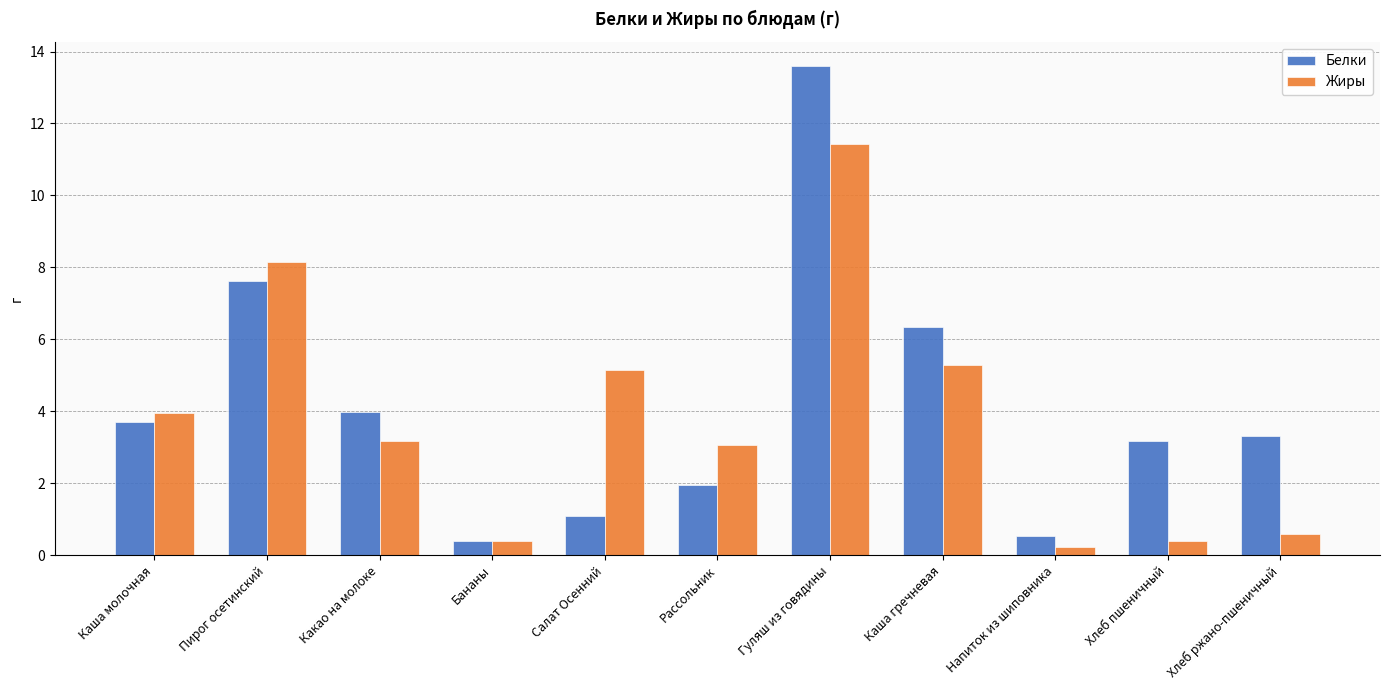

How many groups of bars are there?

11